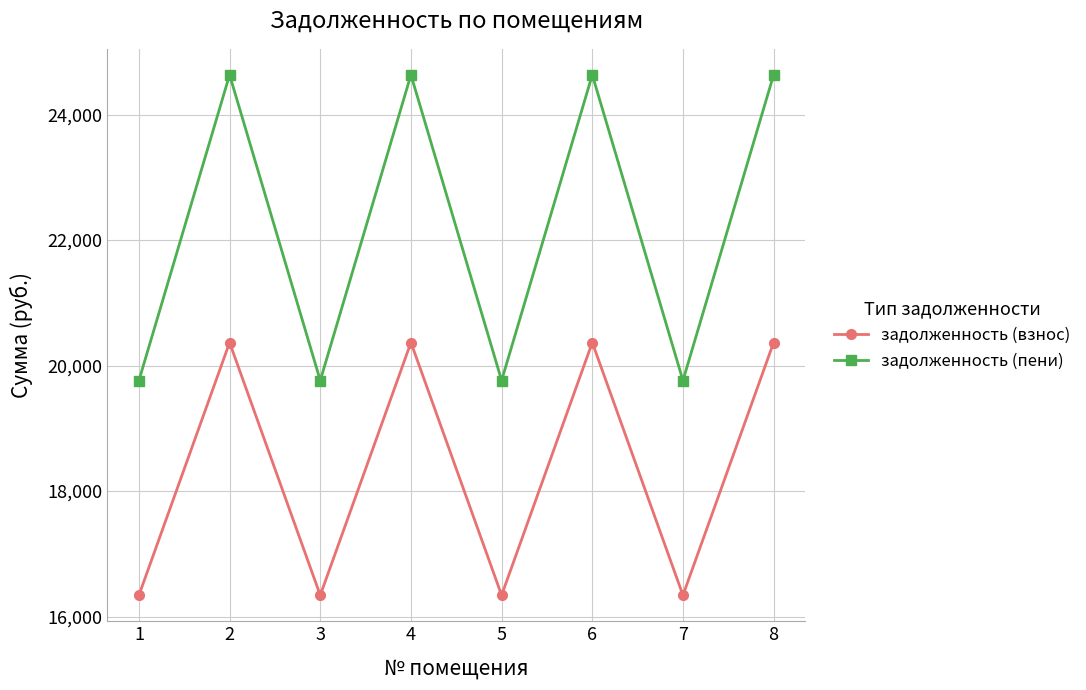

What are all the series names shown in the legend?

задолженность (взнос), задолженность (пени)